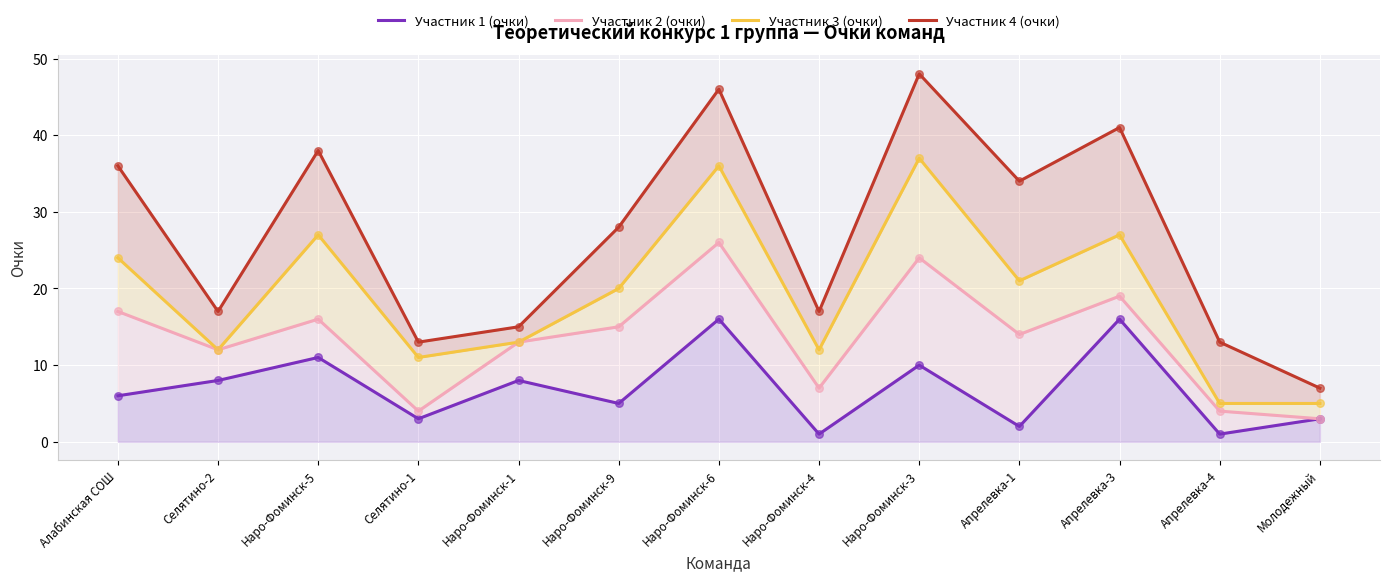

What are all the series names shown in the legend?

Участник 1 (очки), Участник 2 (очки), Участник 3 (очки), Участник 4 (очки)